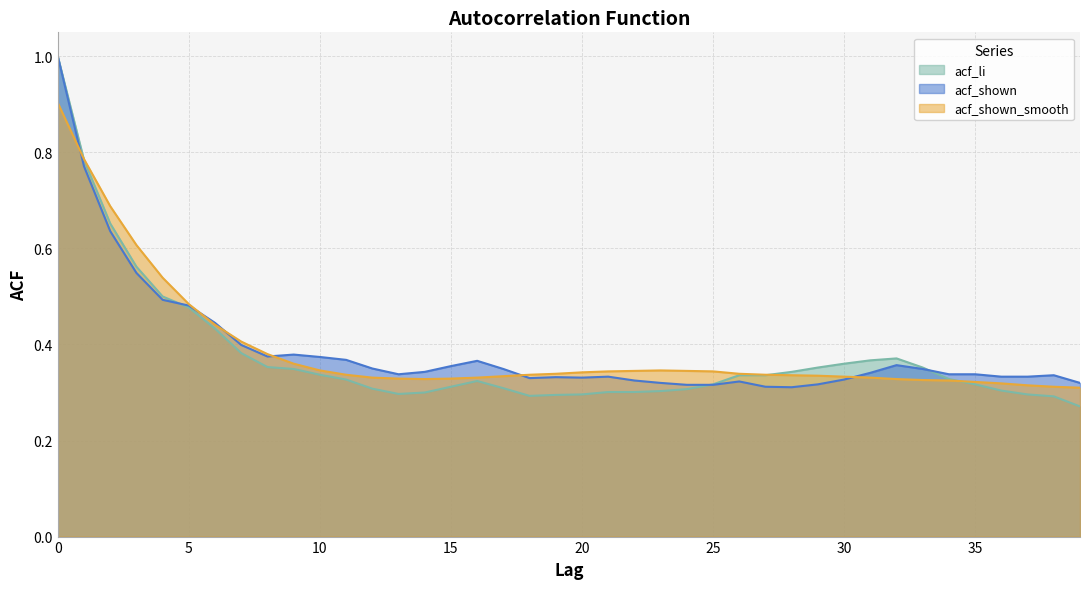

Reading left to right, what are all the values shown in this chart?

acf_li: 0=1.0	1=0.8	2=0.7	3=0.6	4=0.5	5=0.5	6=0.4	7=0.4	8=0.4	9=0.3	10=0.3	11=0.3	12=0.3	13=0.3	14=0.3	15=0.3	16=0.3	17=0.3	18=0.3	19=0.3	20=0.3	21=0.3	22=0.3	23=0.3	24=0.3	25=0.3	26=0.3	27=0.3	28=0.3	29=0.4	30=0.4	31=0.4	32=0.4	33=0.4	34=0.3	35=0.3	36=0.3	37=0.3	38=0.3	39=0.3
acf_shown: 0=1.0	1=0.8	2=0.6	3=0.5	4=0.5	5=0.5	6=0.4	7=0.4	8=0.4	9=0.4	10=0.4	11=0.4	12=0.3	13=0.3	14=0.3	15=0.4	16=0.4	17=0.3	18=0.3	19=0.3	20=0.3	21=0.3	22=0.3	23=0.3	24=0.3	25=0.3	26=0.3	27=0.3	28=0.3	29=0.3	30=0.3	31=0.3	32=0.4	33=0.3	34=0.3	35=0.3	36=0.3	37=0.3	38=0.3	39=0.3
acf_shown_smooth: 0=0.9	1=0.8	2=0.7	3=0.6	4=0.5	5=0.5	6=0.4	7=0.4	8=0.4	9=0.4	10=0.3	11=0.3	12=0.3	13=0.3	14=0.3	15=0.3	16=0.3	17=0.3	18=0.3	19=0.3	20=0.3	21=0.3	22=0.3	23=0.3	24=0.3	25=0.3	26=0.3	27=0.3	28=0.3	29=0.3	30=0.3	31=0.3	32=0.3	33=0.3	34=0.3	35=0.3	36=0.3	37=0.3	38=0.3	39=0.3